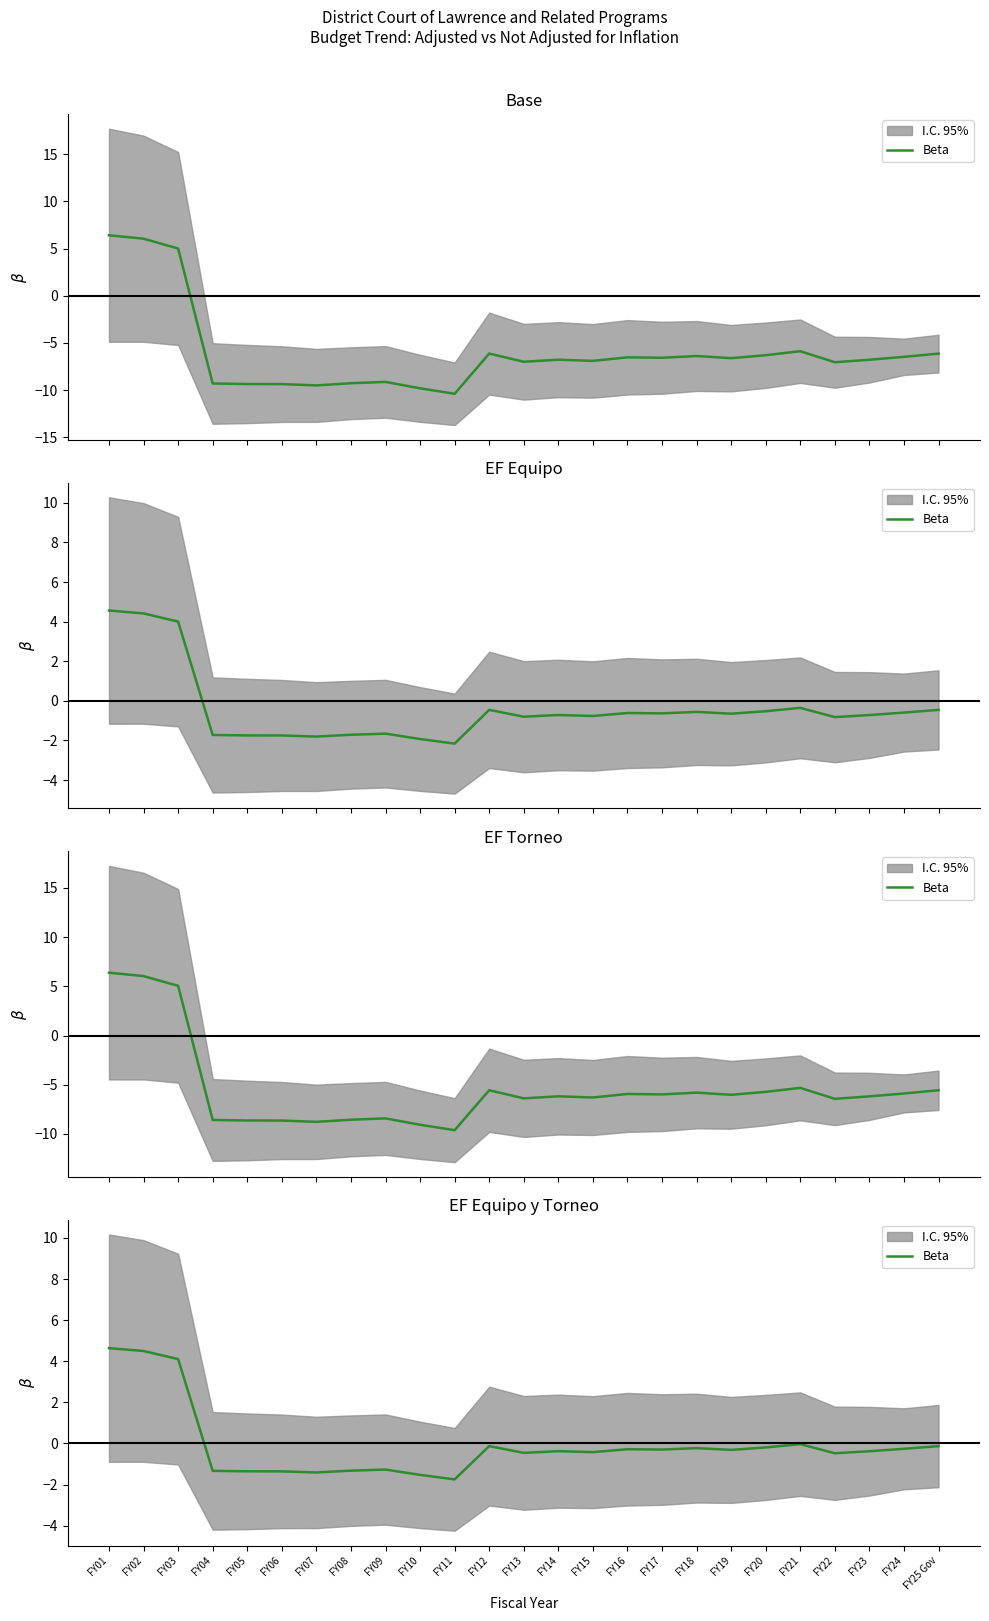

What position from the right is FY06?

20